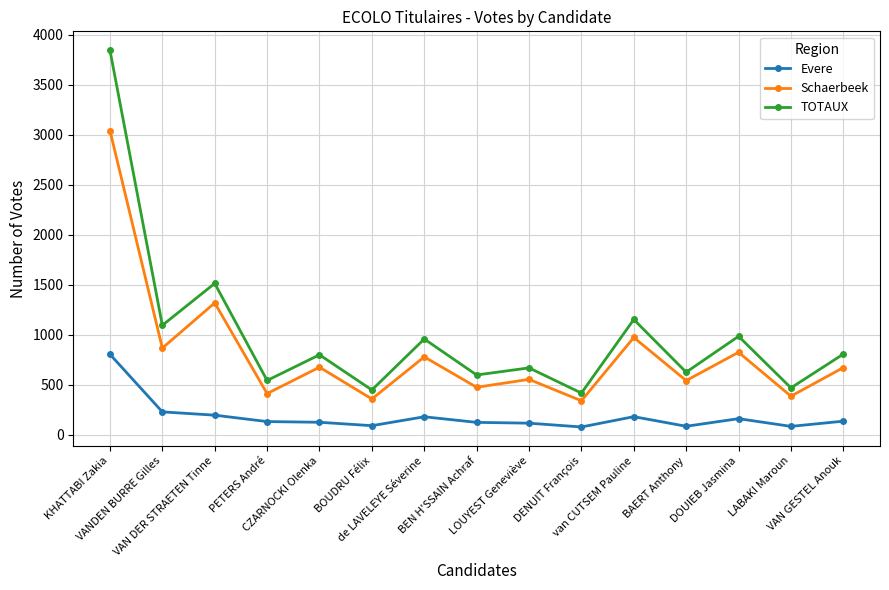

What is the spread (max minus min) of values at CZARNOCKI Olenka?

675